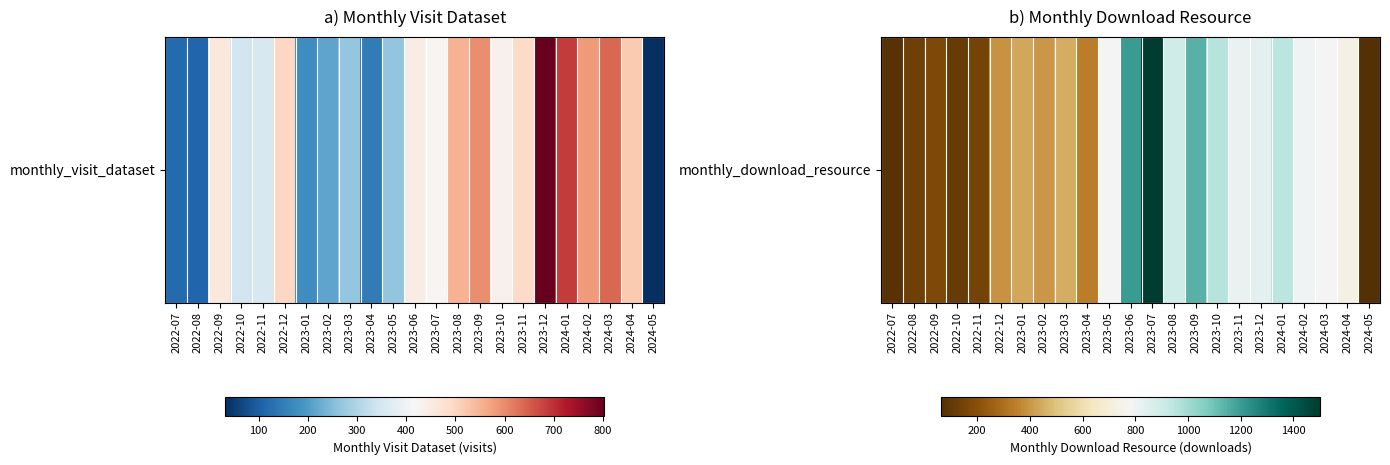

List the labels in order of value, smallest first.

2024-05, 2022-07, 2022-10, 2022-08, 2022-11, 2022-09, 2023-04, 2022-12, 2023-02, 2023-01, 2023-03, 2024-04, 2023-05, 2024-03, 2024-02, 2023-11, 2023-12, 2023-08, 2024-01, 2023-10, 2023-09, 2023-06, 2023-07